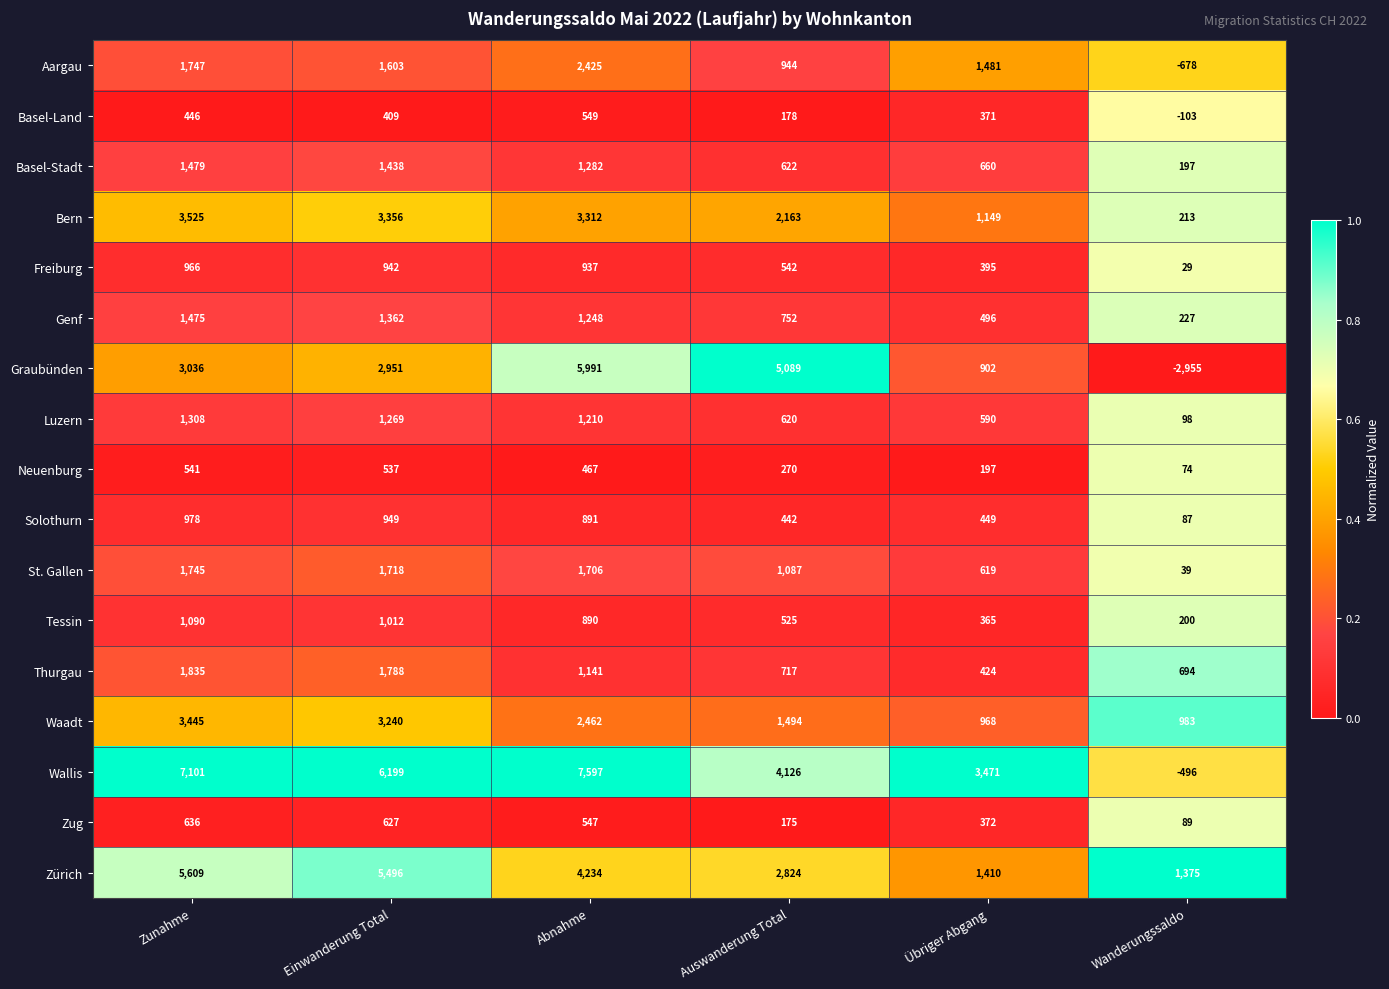

At which label does Neuenburg first exceed 467?

Zunahme